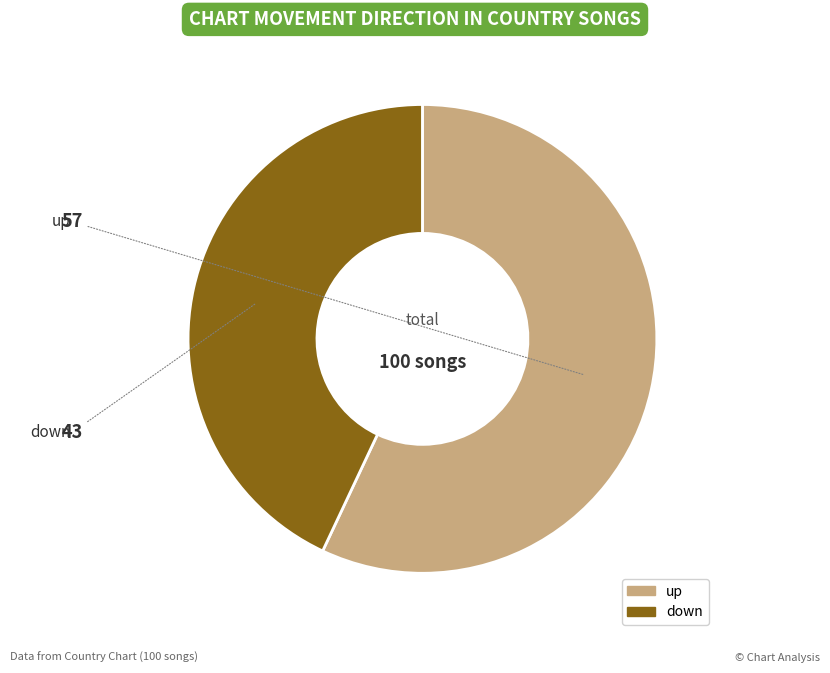

Which category has the biggest portion of the pie?

up